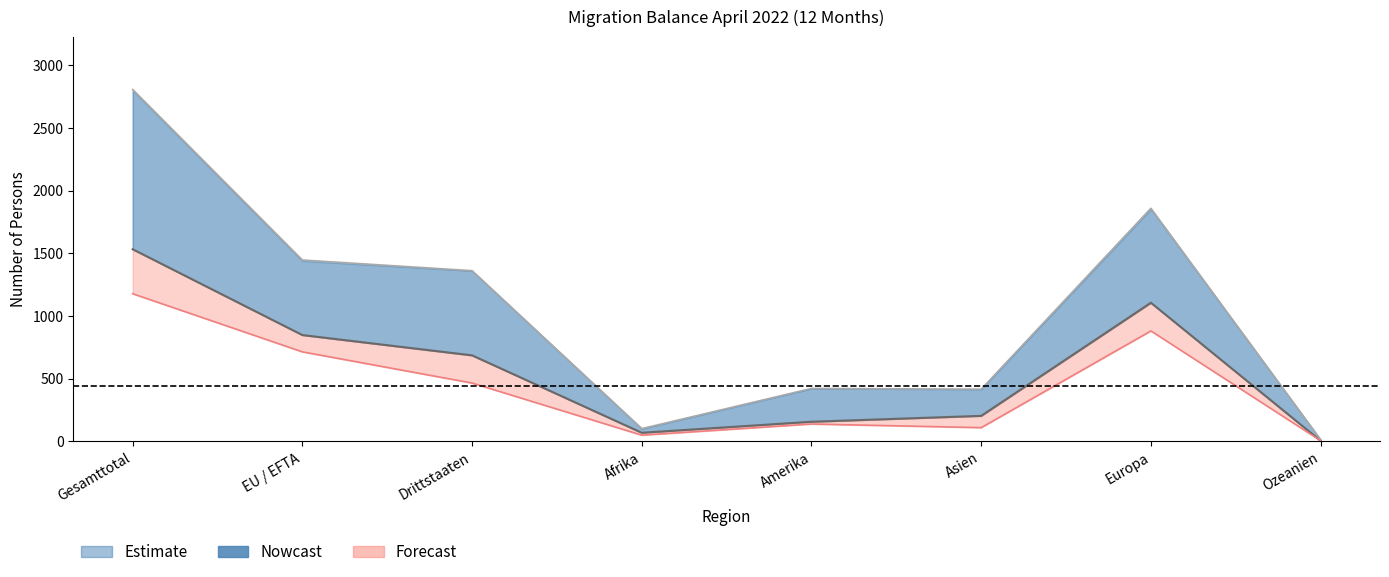

Where is the first local maximum for Total Auswanderung (line)?

Europa